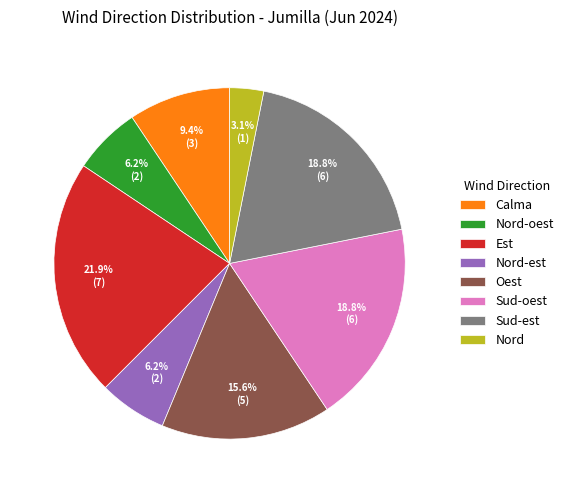

True or false: Sud-oest accounts for 26% of the total.

False